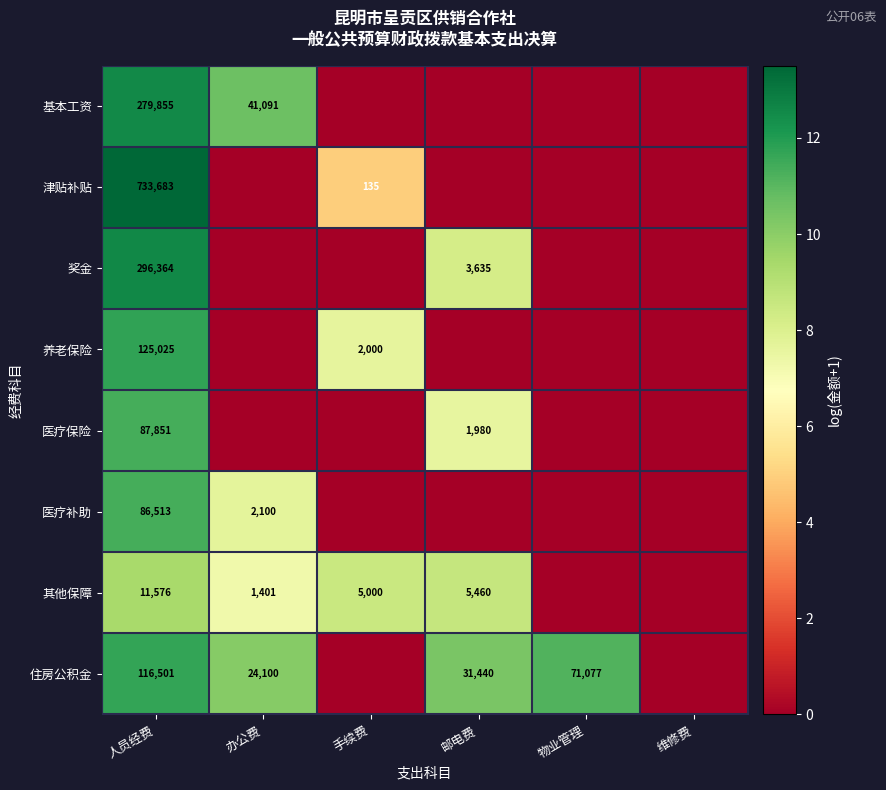

The value of 基本工资 at 人员经费 is 17.1. True or false?

False